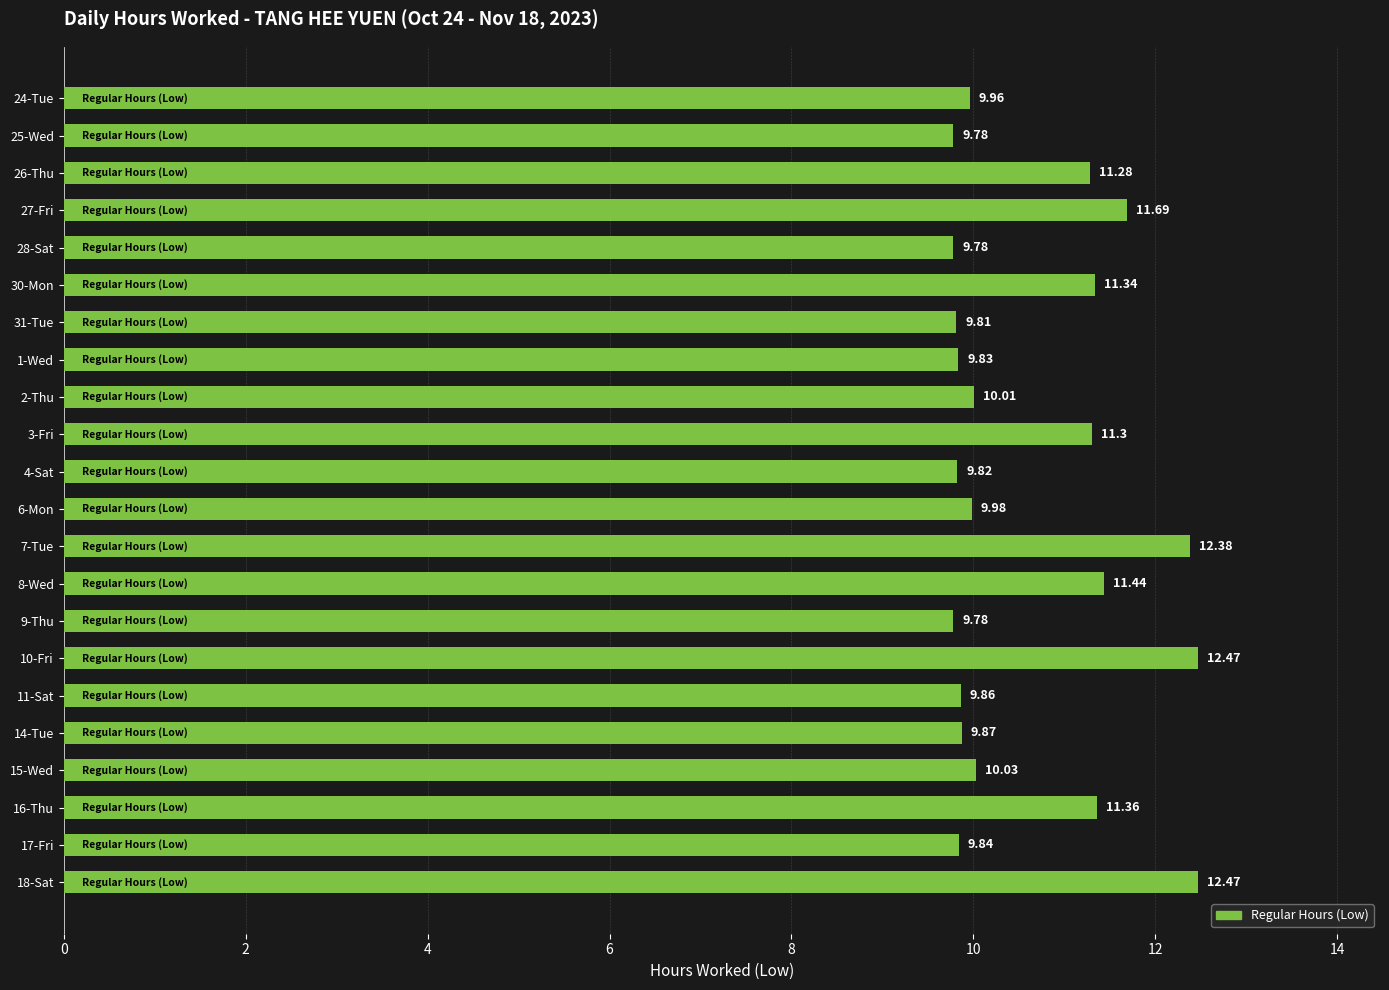

Count the values in the range 9 to 11.

13